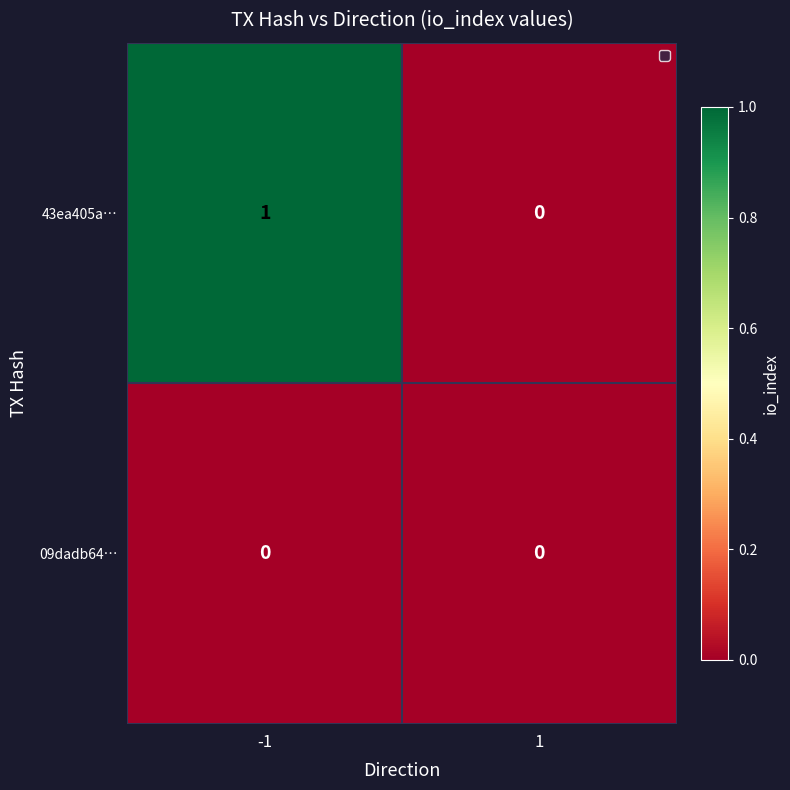

At which category is the sum across all series the highest?

-1